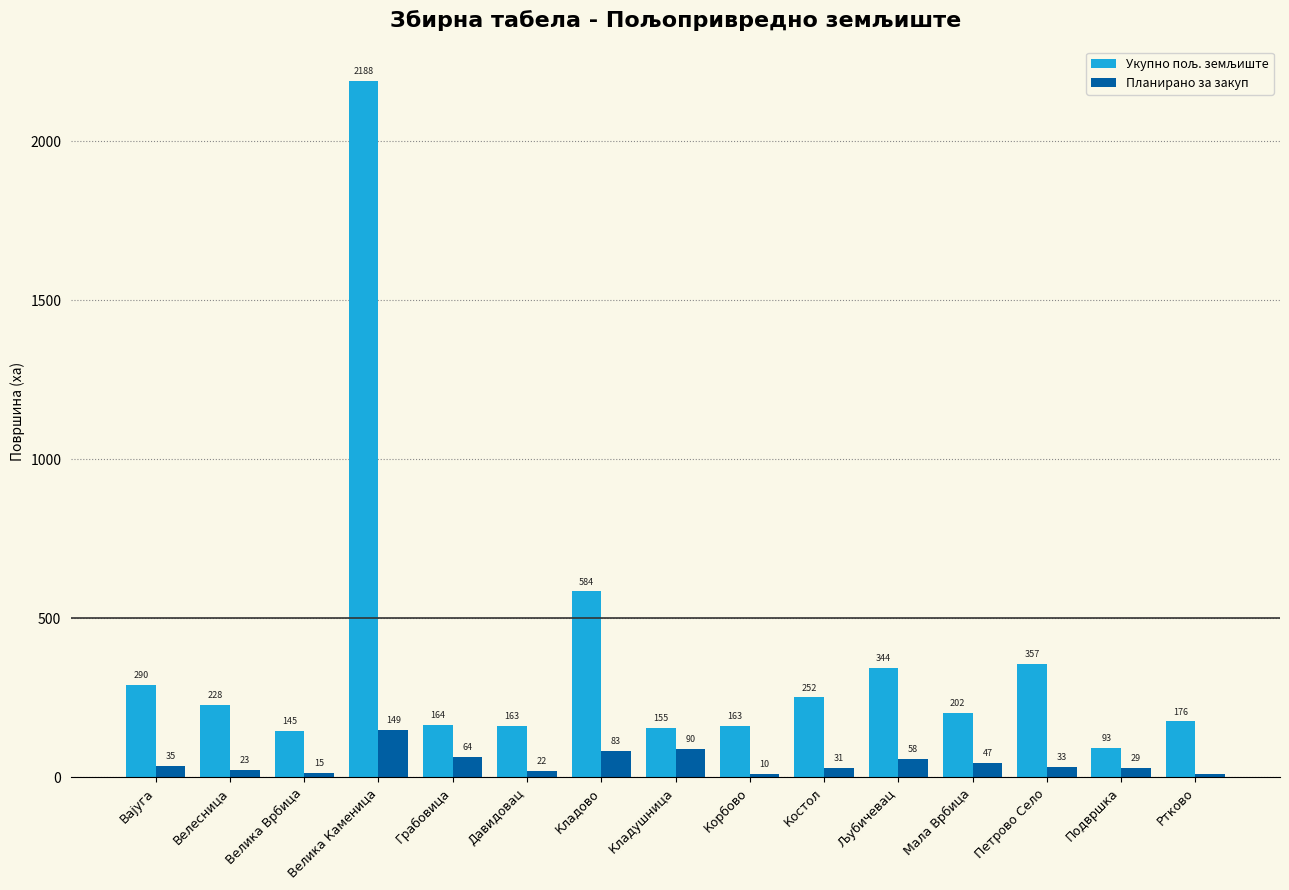

At which category is the sum across all series the highest?

Велика Каменица